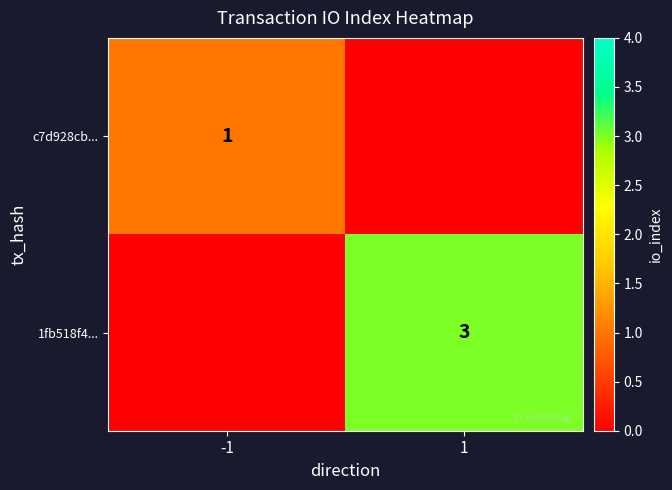

The value of 1fb518f4... at 1 is 3. True or false?

True